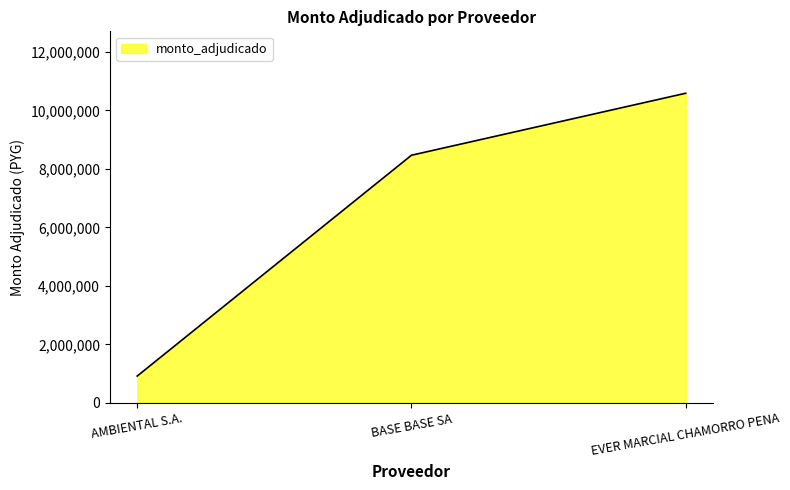

Rank the categories by value from highest to lowest.

EVER MARCIAL CHAMORRO PENA, BASE BASE SA, AMBIENTAL S.A.